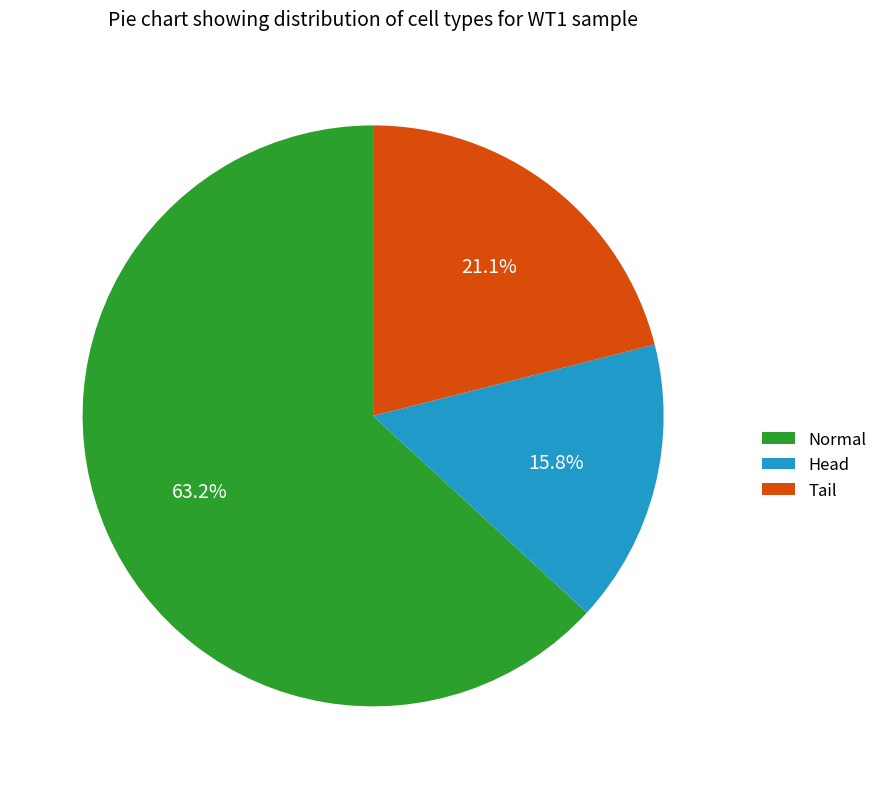

Rank the categories by value from lowest to highest.

Head, Tail, Normal